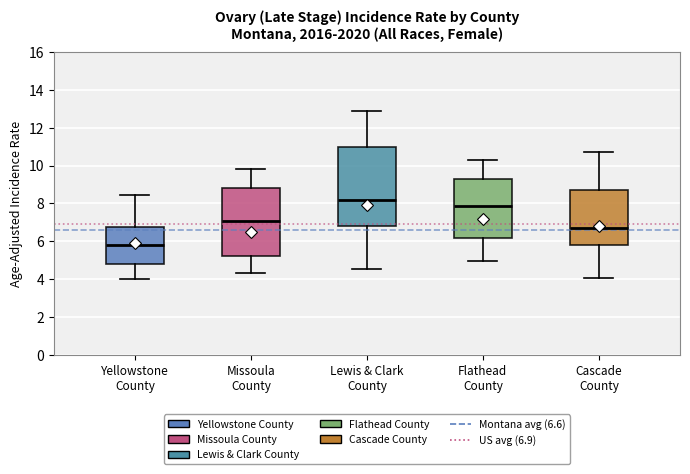

Reading left to right, transcribe this box plot: for each box, give where its median line is, the range the box spans, and where its two whiskers end, as read against the y-axis. The values are not printed on the chart, so give them approximately, as read against the axis.

Yellowstone County: median 5.8, box 4.8 to 6.8, whiskers 4.0 to 8.4
Missoula County: median 7.0, box 5.2 to 8.8, whiskers 4.4 to 9.8
Lewis & Clark County: median 8.2, box 6.8 to 11.0, whiskers 4.6 to 12.8
Flathead County: median 7.8, box 6.2 to 9.2, whiskers 5.0 to 10.2
Cascade County: median 6.6, box 5.8 to 8.6, whiskers 4.0 to 10.8